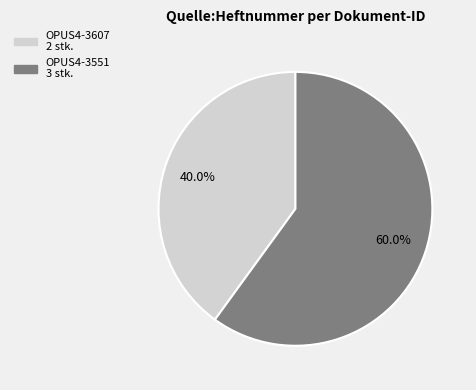

True or false: OPUS4-3607 accounts for 40% of the total.

True